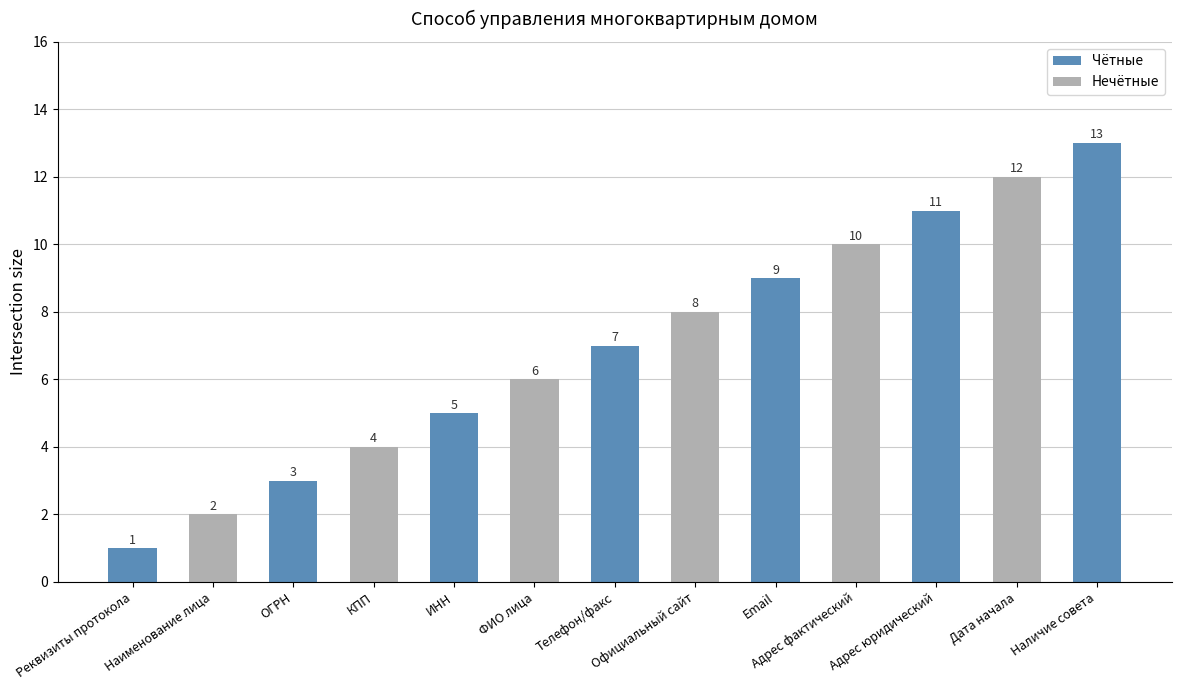

Rank the categories by value from highest to lowest.

Наличие совета, Дата начала, Адрес юридический, Адрес фактический, Email, Официальный сайт, Телефон/факс, ФИО лица, ИНН, КПП, ОГРН, Наименование лица, Реквизиты протокола